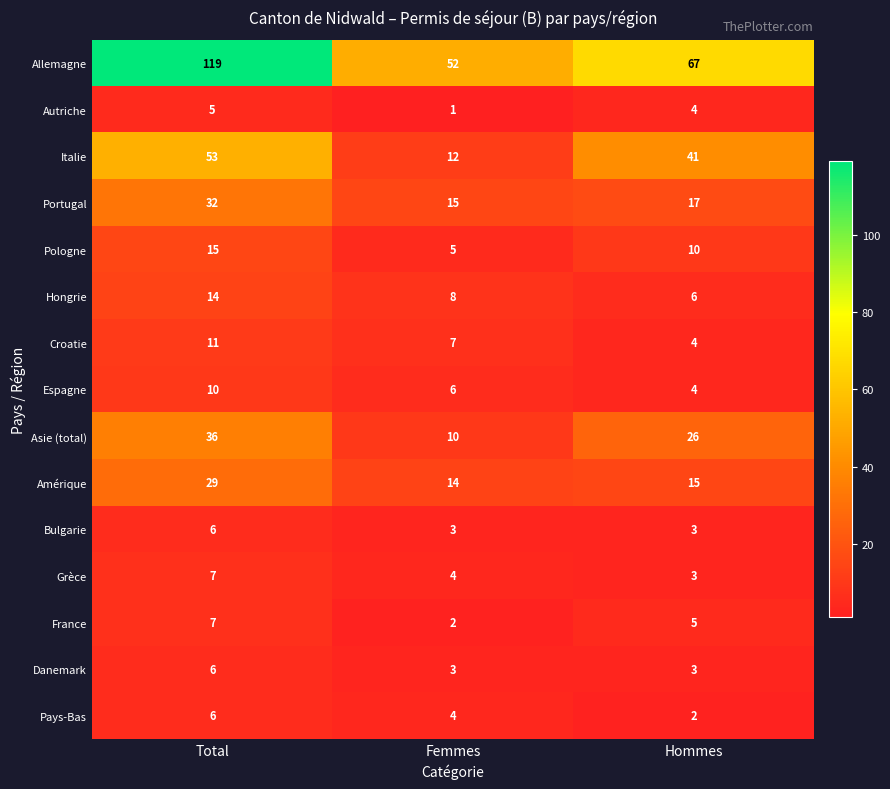

What is the highest value of the Croatie series?

11